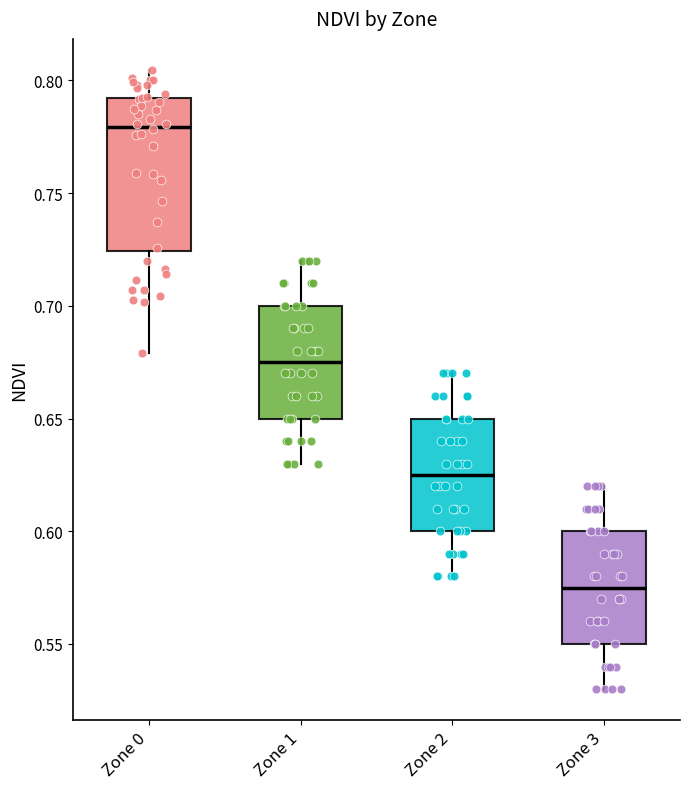

Comparing the boxes themselves (not the whiskers), which one is the tallest?

Zone 0